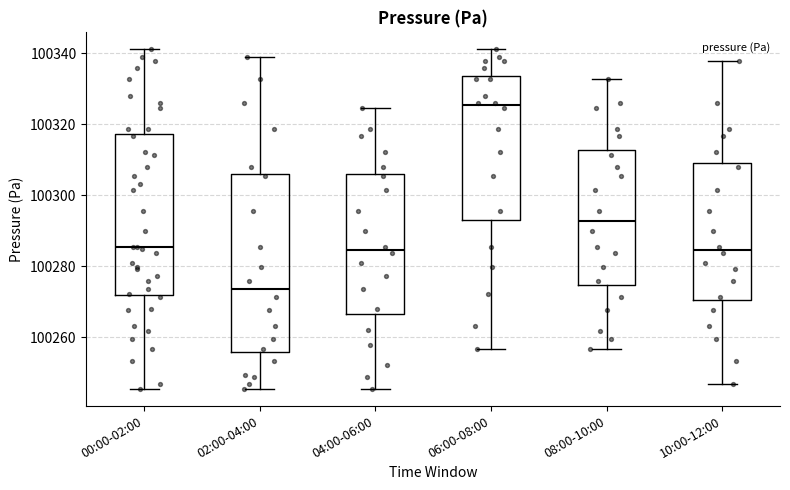

Reading left to right, read every box against the y-axis: the position of its median line, the range the box covers, and the ends of its whiskers. The values are not printed on the chart, so give them approximately, as read against the axis.

00:00-02:00: median 100286, box 100272 to 100318, whiskers 100246 to 100342
02:00-04:00: median 100274, box 100256 to 100306, whiskers 100246 to 100340
04:00-06:00: median 100284, box 100266 to 100306, whiskers 100246 to 100324
06:00-08:00: median 100326, box 100294 to 100334, whiskers 100256 to 100342
08:00-10:00: median 100292, box 100274 to 100312, whiskers 100256 to 100332
10:00-12:00: median 100284, box 100270 to 100310, whiskers 100246 to 100338